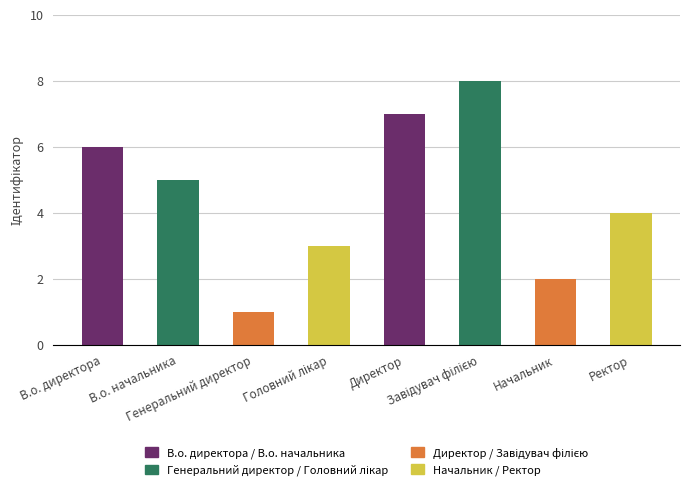

Reading left to right, what are all the values shown in this chart?

В.о. директора=6	В.о. начальника=5	Генеральний директор=1	Головний лікар=3	Директор=7	Завідувач філією=8	Начальник=2	Ректор=4